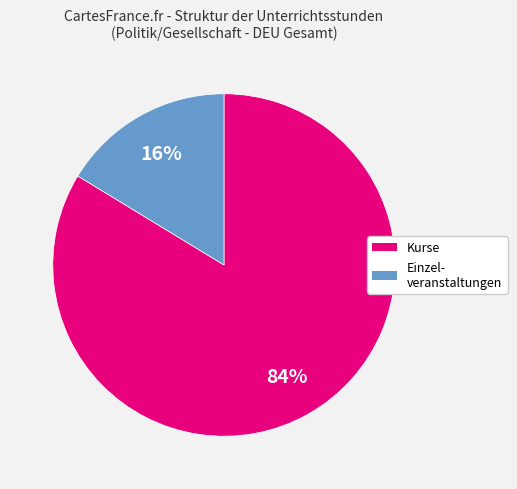

Is there any slice that represents more than half of the pie?

Yes